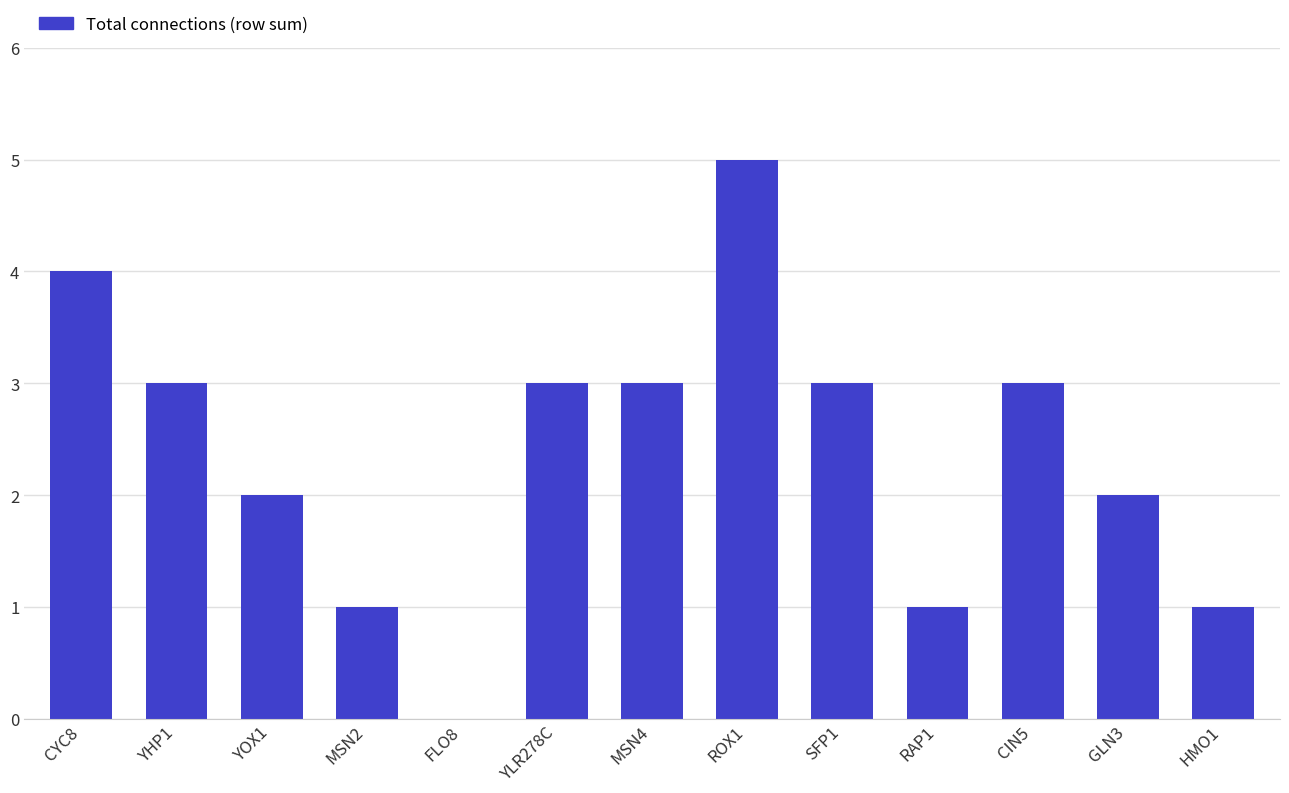

Count the values in the range 1 to 3.

10